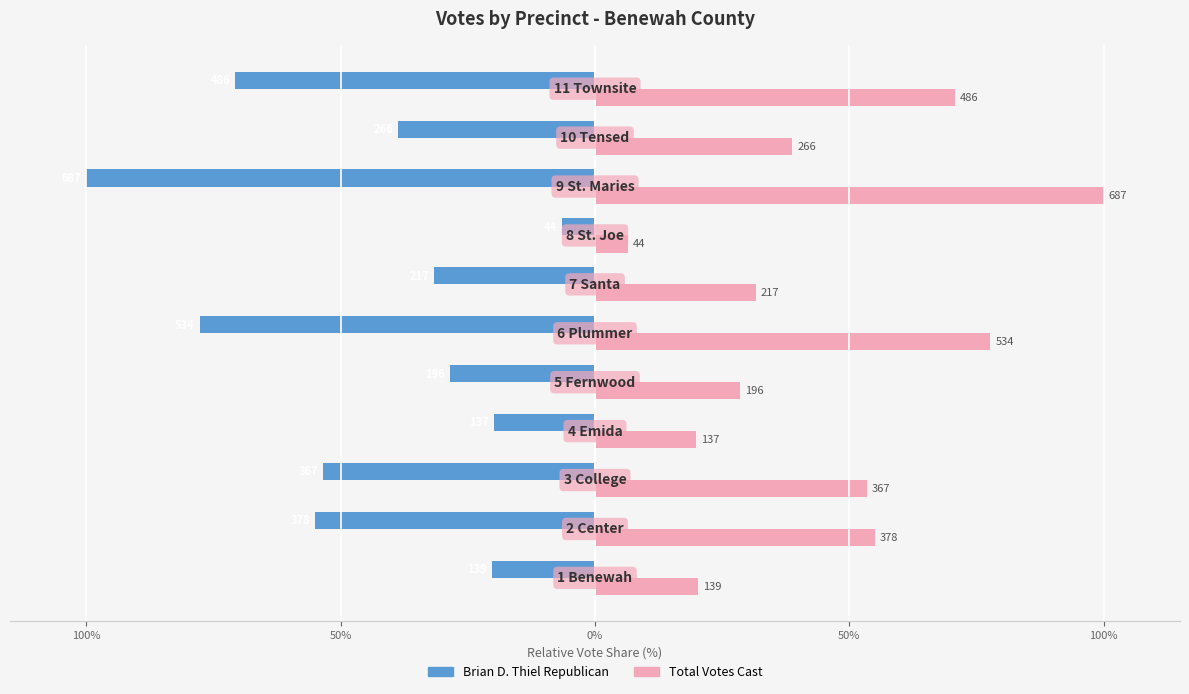

What are all the series names shown in the legend?

Brian D. Thiel Republican, Total Votes Cast